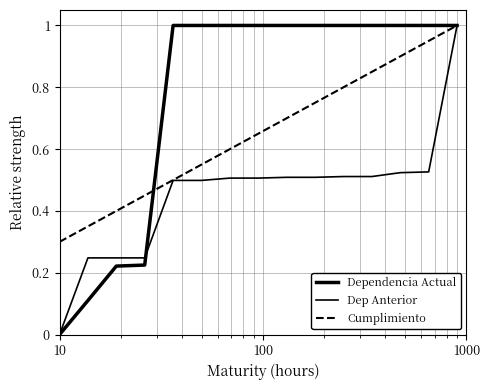

How many categories are shown in the chart?

15